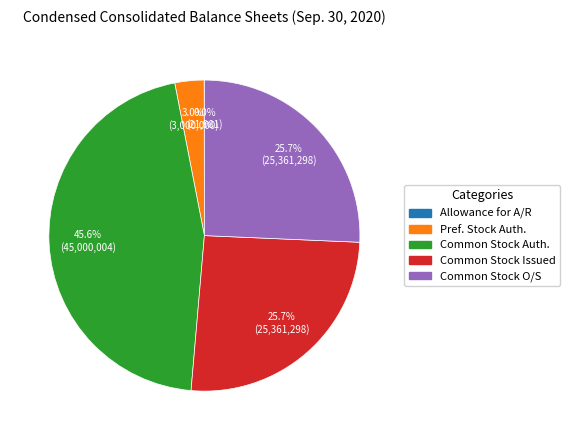

Is there any slice that represents more than half of the pie?

No